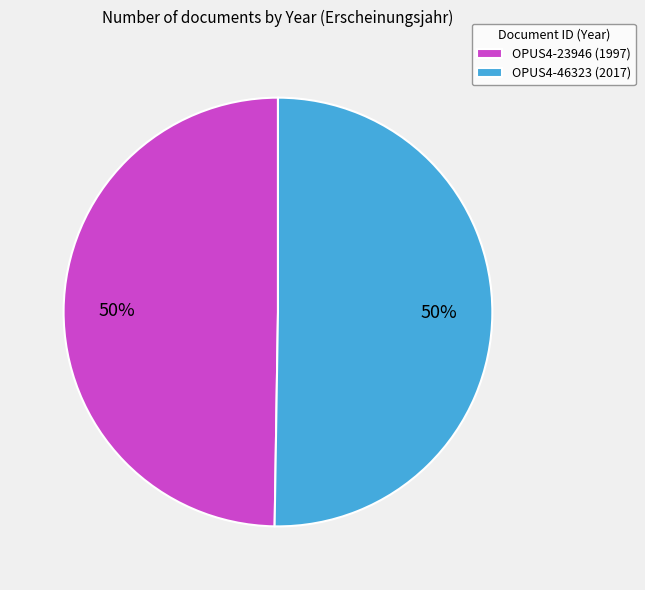

To the nearest percent, what percentage of the pie is OPUS4-23946 (1997)?

50%